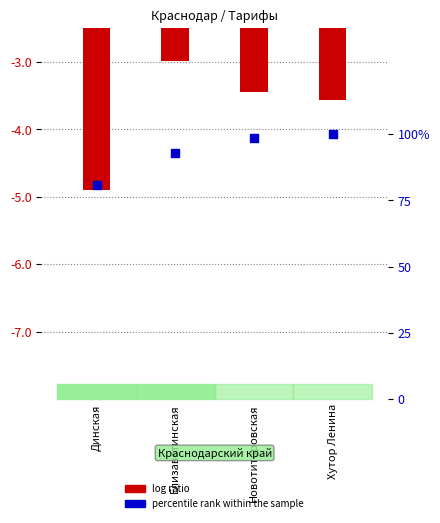

Which series contains the lowest Y value?

log ratio